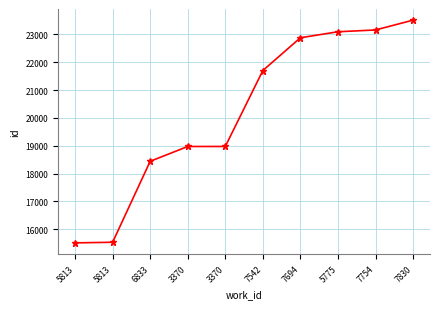

The chart shows a value of 33996 at 3370. True or false?

False